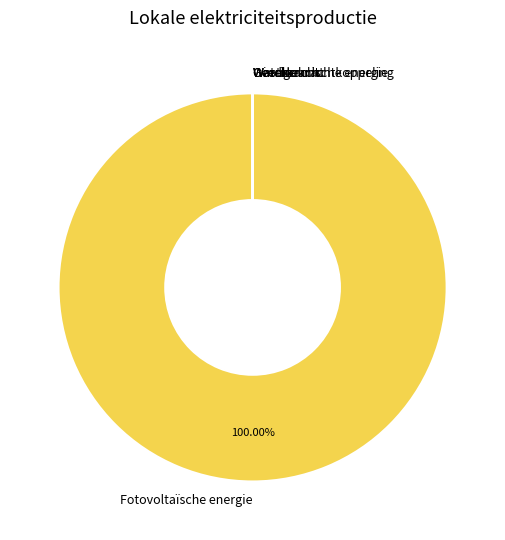

Does any single category account for the majority?

Yes